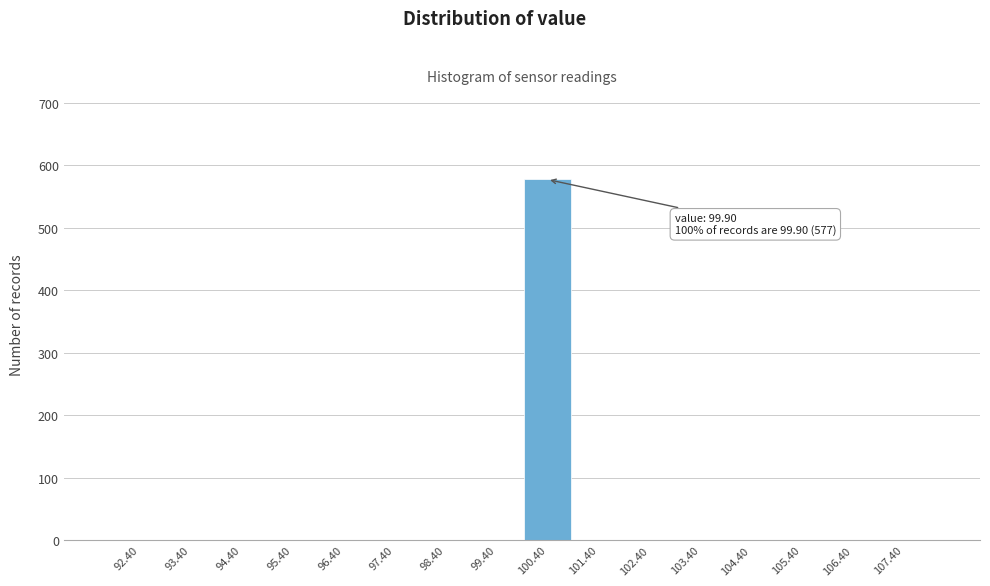

Over which range of the x-axis is the bar tallest?

99.9 to 100.9